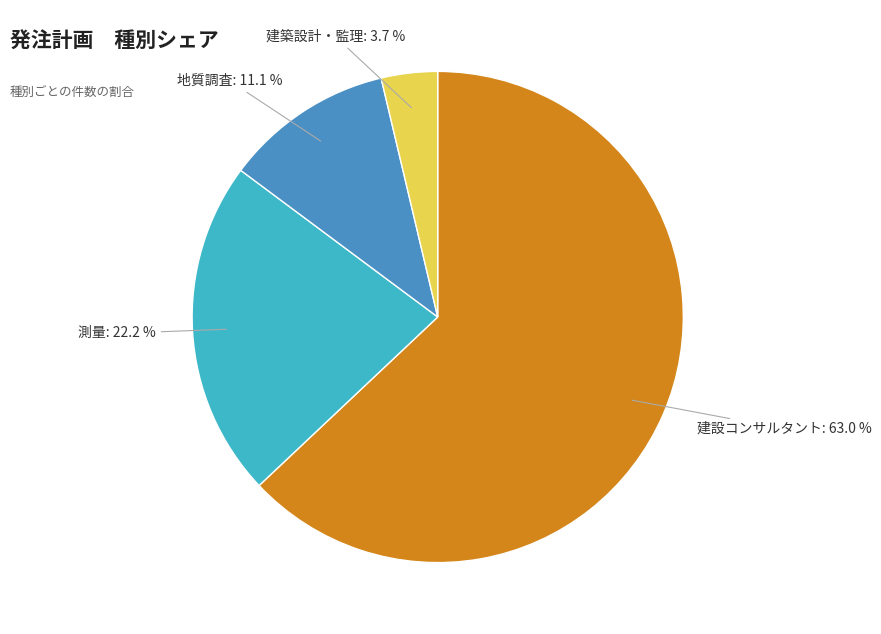

Rank the categories by value from lowest to highest.

建築設計・監理, 地質調査, 測量, 建設コンサルタント